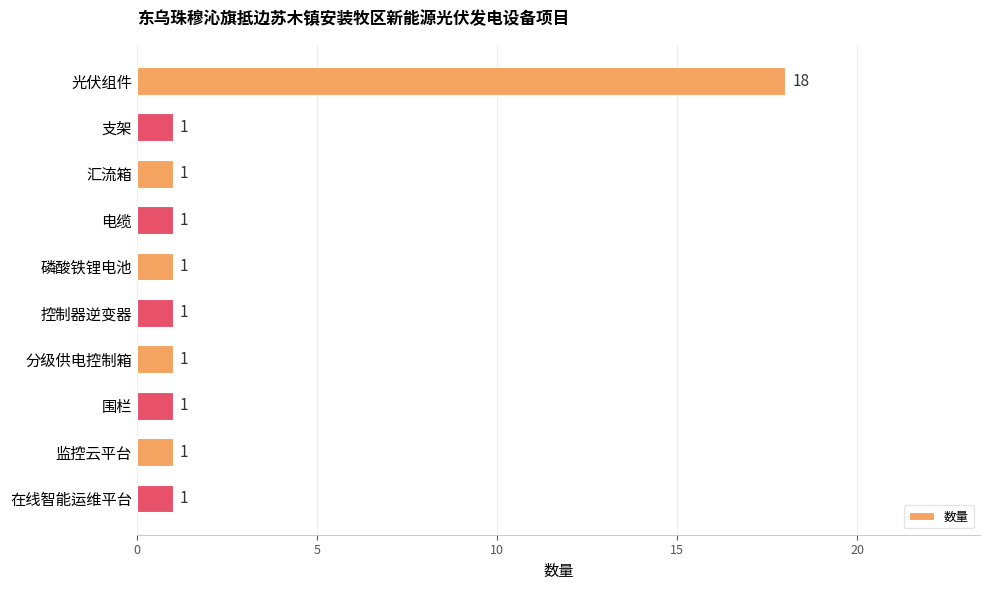

Reading top to bottom, extract all data points from this chart.

光伏组件=18	支架=1	汇流箱=1	电缆=1	磷酸铁锂电池=1	控制器逆变器=1	分级供电控制箱=1	围栏=1	监控云平台=1	在线智能运维平台=1